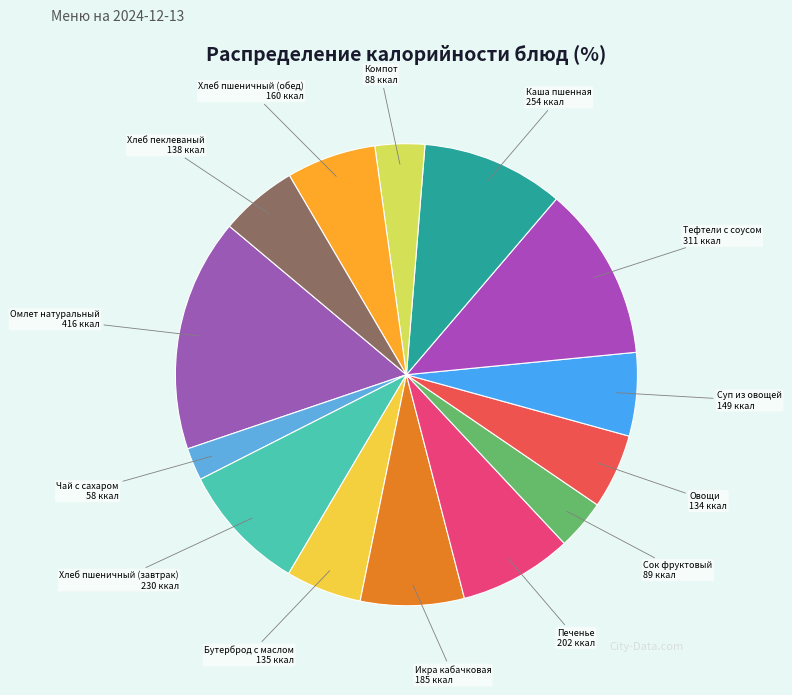

Is the sum of Омлет натуральный and Хлеб пеклеваный greater than half?

No